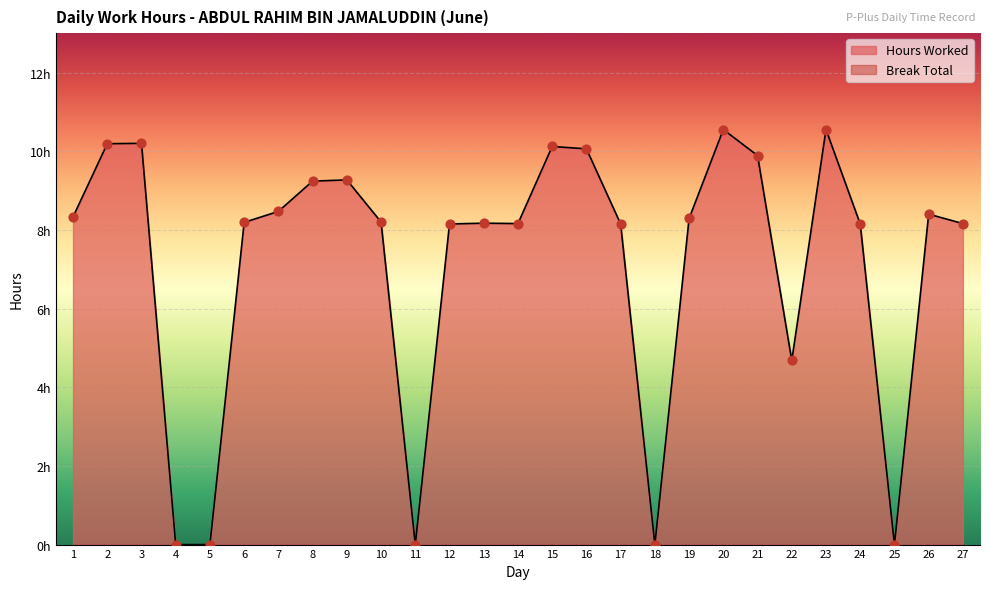

Which has a higher value, 20 or 10?

20